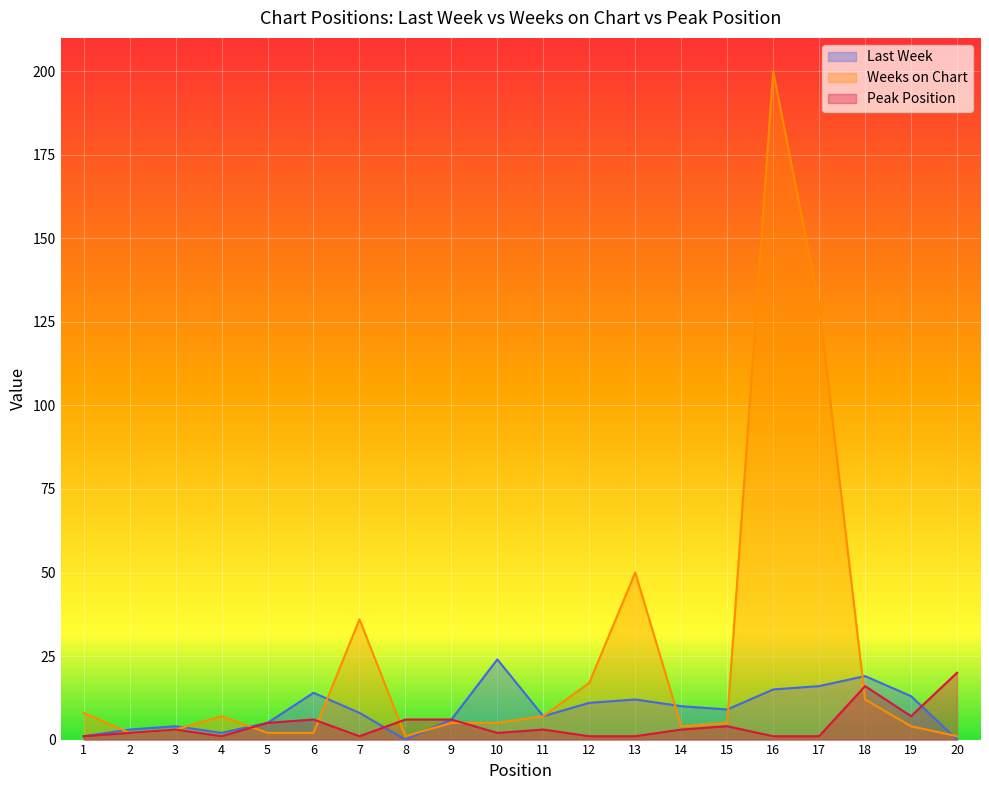

Which series has the largest total across all categories?

Weeks on Chart